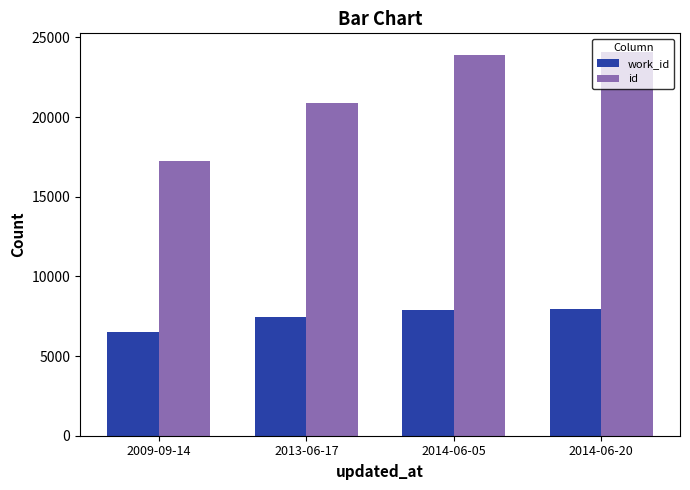

Where is work_id nearest to the value 7207?

2013-06-17